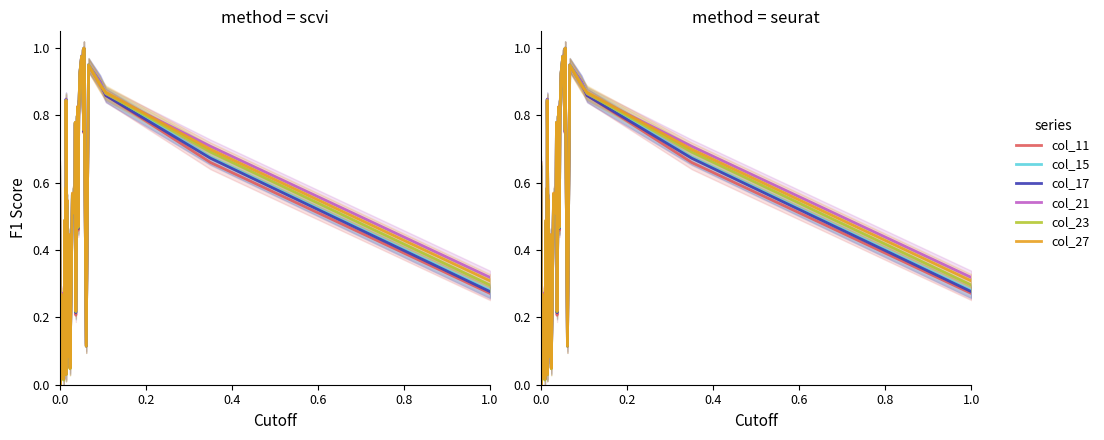

Reading right to left, extract all data points from this chart.

col_11: 0.3	0.7	0.9	0.9	0.9	0.1	1.0	0.7	1.0	0.9	0.8	0.5	0.7	0.8	0.6	0.6	0.2	0.8	0.5	0.6	0.0	0.4	0.2	0.1	0.2	0.5	0.5	0.8	0.0	0.6	0.1	0.1	0.5	0.2	0.0	0.2	0.2	0.0	0.1	0.6
col_15: 0.3	0.7	0.9	0.9	1.0	0.1	1.0	0.8	1.0	0.9	0.8	0.5	0.7	0.8	0.6	0.6	0.2	0.8	0.5	0.6	0.1	0.4	0.2	0.1	0.2	0.5	0.5	0.8	0.0	0.6	0.1	0.1	0.5	0.2	0.0	0.3	0.2	0.0	0.1	0.6
col_17: 0.3	0.7	0.9	0.9	0.9	0.1	1.0	0.8	1.0	0.9	0.8	0.5	0.7	0.8	0.6	0.6	0.2	0.8	0.5	0.6	0.1	0.4	0.2	0.1	0.2	0.5	0.5	0.8	0.0	0.6	0.1	0.1	0.5	0.2	0.0	0.3	0.2	0.0	0.1	0.6
col_21: 0.3	0.7	0.9	0.9	1.0	0.1	1.0	0.8	1.0	0.9	0.8	0.5	0.7	0.8	0.6	0.6	0.2	0.8	0.5	0.6	0.1	0.4	0.2	0.1	0.2	0.5	0.5	0.8	0.0	0.6	0.1	0.1	0.5	0.2	0.0	0.3	0.2	0.0	0.1	0.7
col_23: 0.3	0.7	0.9	0.9	1.0	0.1	1.0	0.8	1.0	0.9	0.8	0.5	0.7	0.8	0.6	0.6	0.2	0.8	0.5	0.6	0.0	0.4	0.2	0.1	0.2	0.5	0.5	0.8	0.0	0.6	0.1	0.1	0.5	0.2	0.0	0.3	0.2	0.0	0.1	0.7
col_27: 0.3	0.7	0.9	0.9	0.9	0.1	1.0	0.8	1.0	0.9	0.8	0.5	0.7	0.8	0.6	0.6	0.2	0.8	0.5	0.6	0.0	0.4	0.2	0.1	0.2	0.5	0.5	0.8	0.0	0.6	0.1	0.1	0.5	0.2	0.0	0.3	0.2	0.0	0.1	0.7